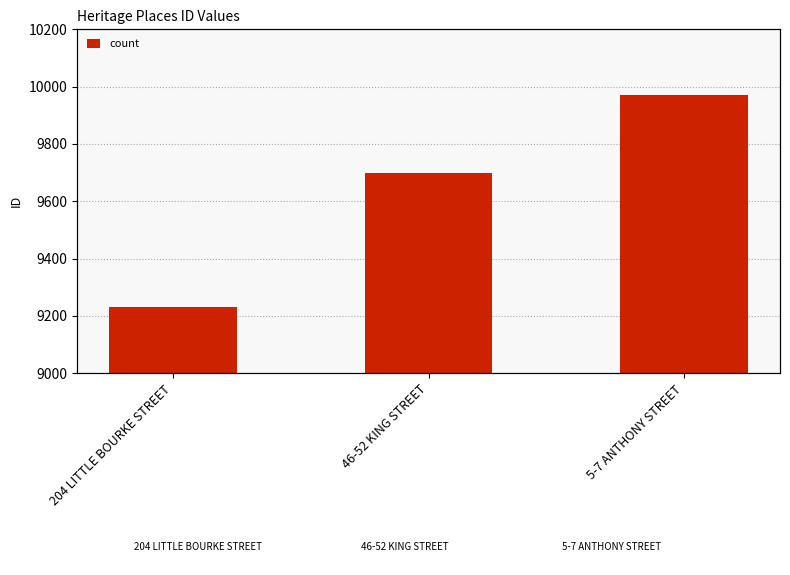

Which category has the lowest value across all series?

204 LITTLE BOURKE STREET